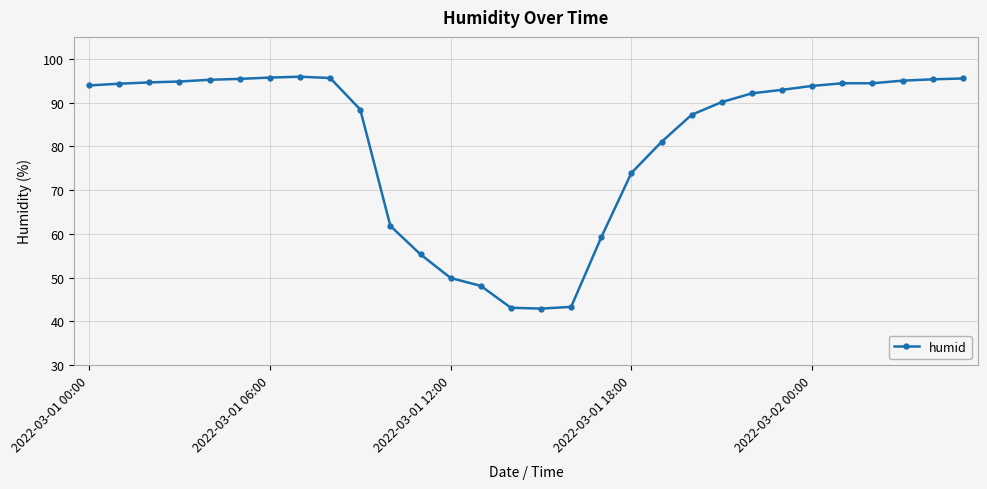

What is the difference between the second highest and minimum values?

52.8